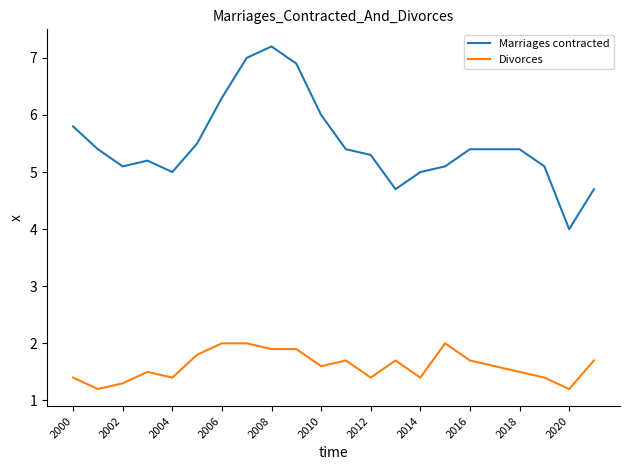

What is the maximum value for Divorces?

2.0